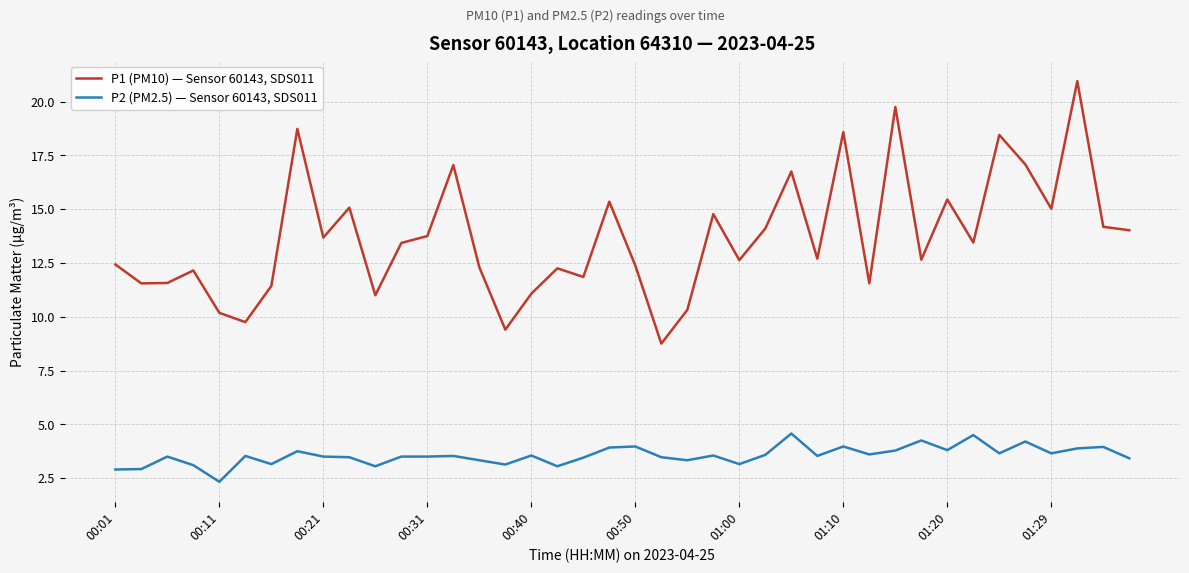

Which series has the largest total across all categories?

P1 (PM10) — Sensor 60143, SDS011